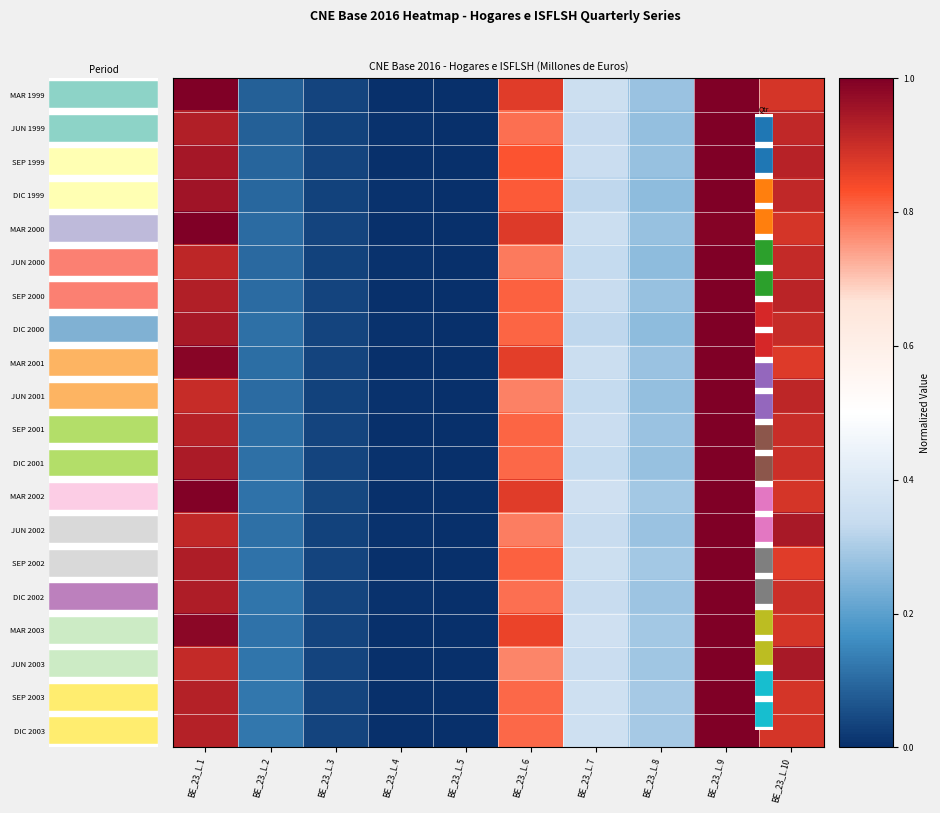

Is it true that DIC 2003 equals 0.0 at BE_23_L.4?

False